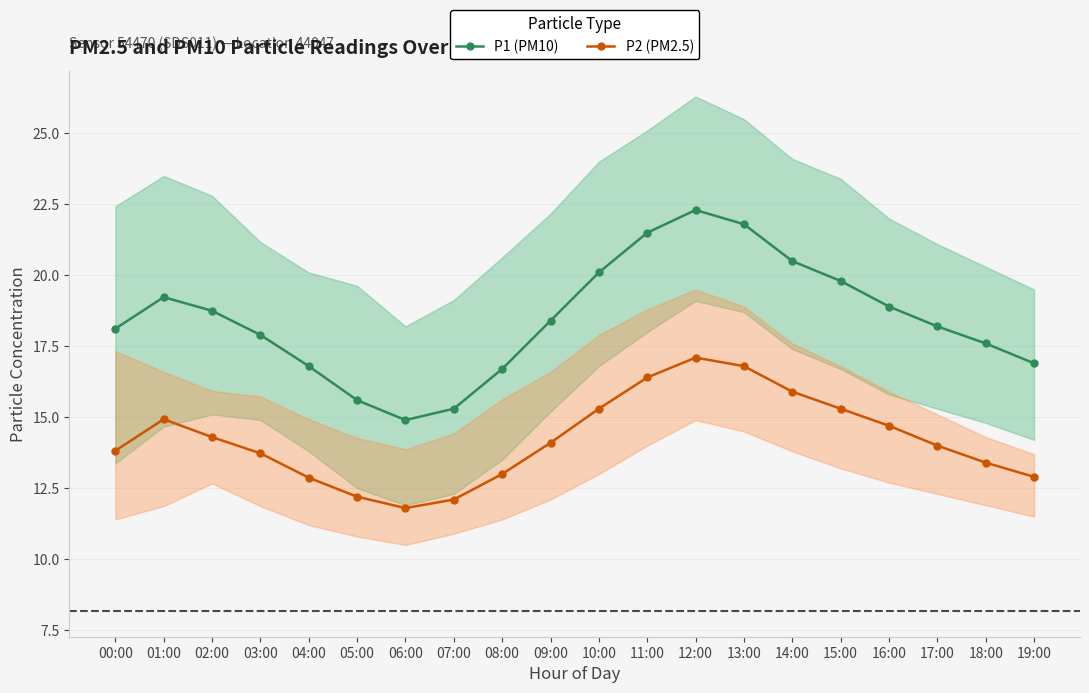

List the series in order of their peak value, lowest first.

P2 (PM2.5), P1 (PM10)